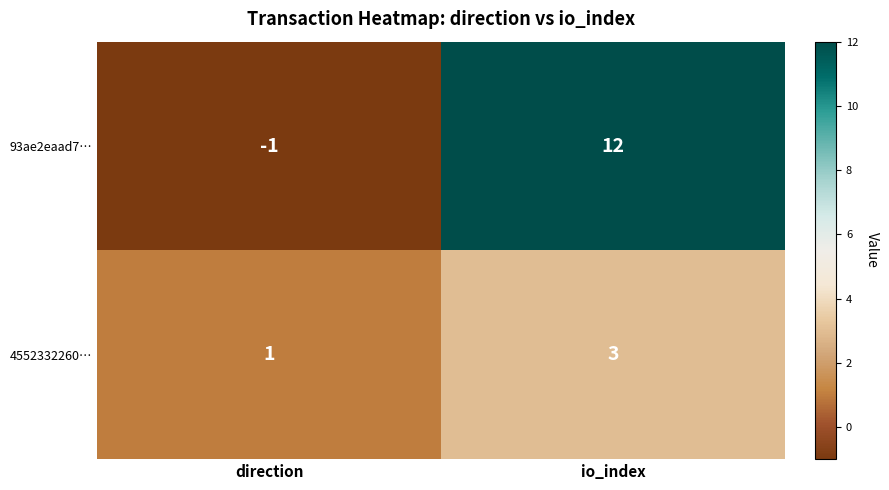

Reading left to right, extract all data points from this chart.

93ae2eaad7…: direction=-1	io_index=12
4552332260…: direction=1	io_index=3